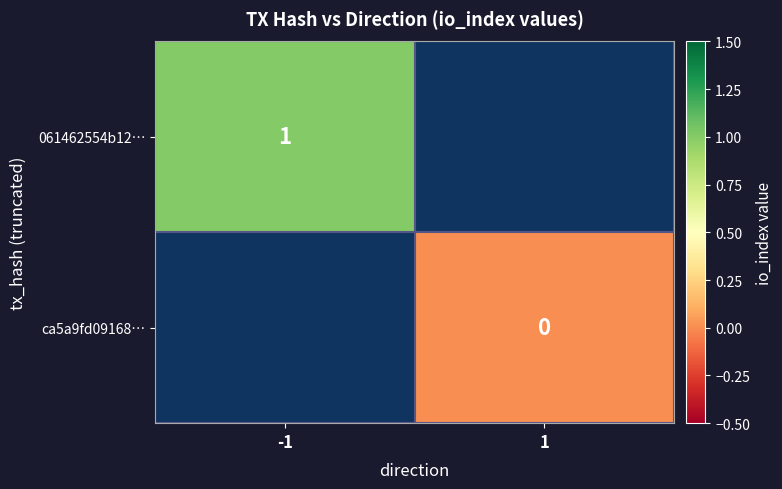

Is it true that 061462554b12… equals 1 at -1?

True